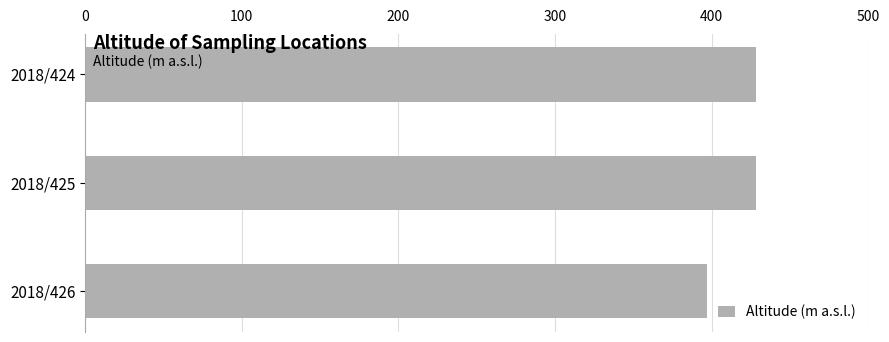

Are the bars horizontal?

Yes